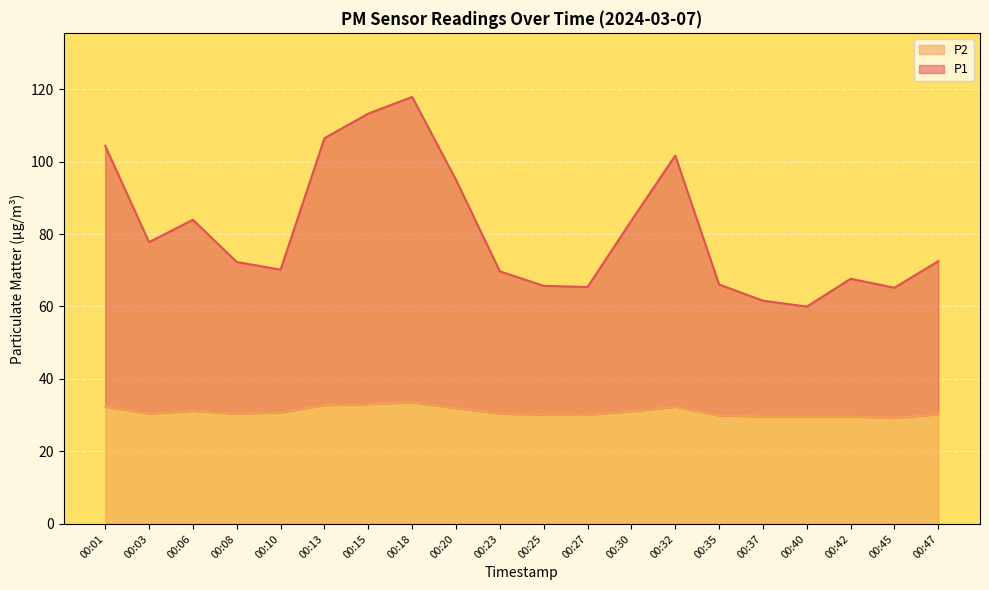

List the series in order of their peak value, lowest first.

P2, P1